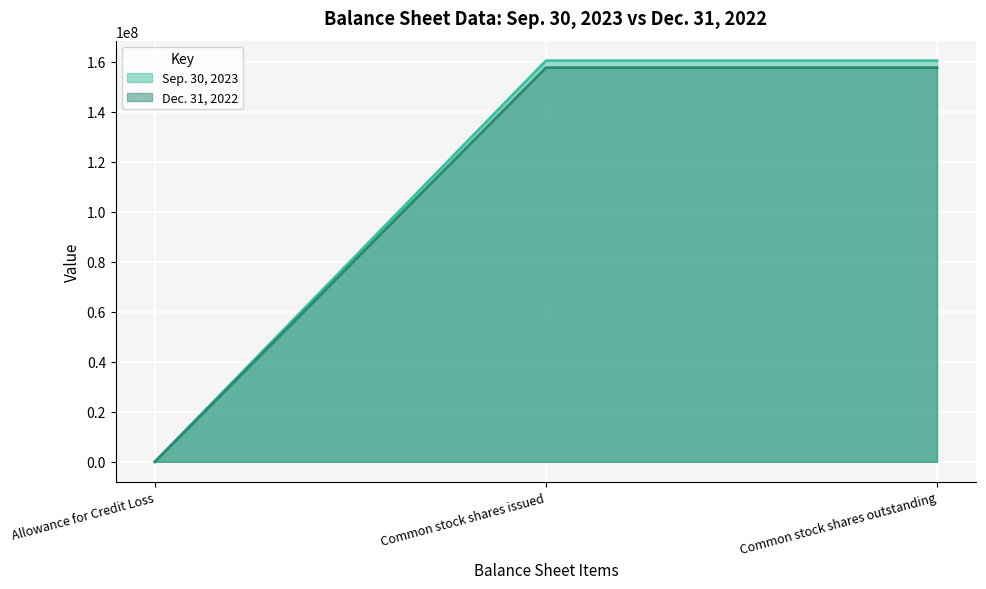

Is the value of Sep. 30, 2023 at Common stock shares issued greater than the value of Dec. 31, 2022 at Allowance for Credit Loss?

Yes